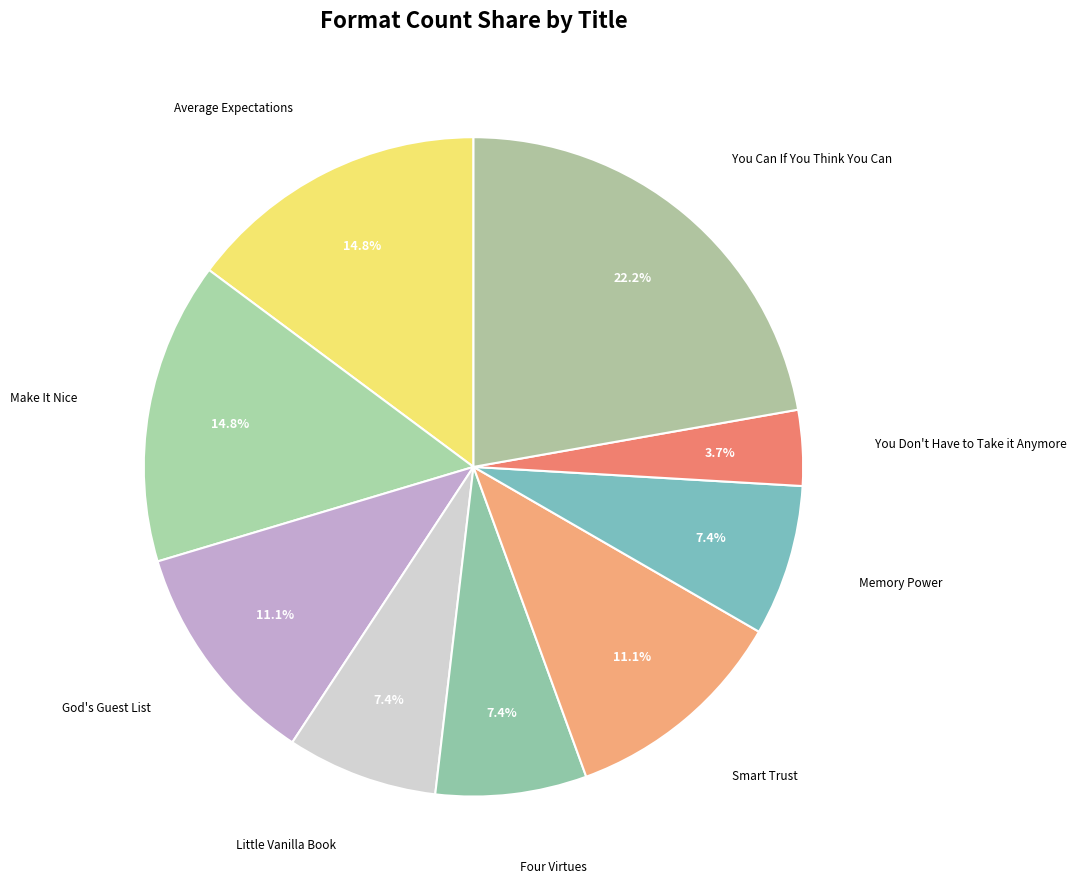

Is there a majority slice in this chart?

No